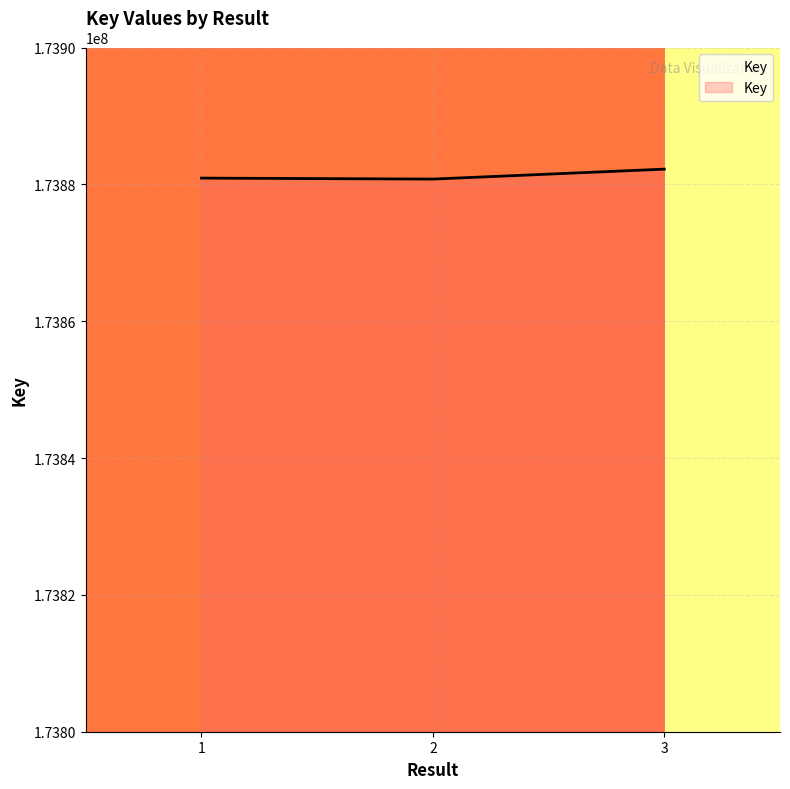

What is the change in value from 1 to 2?

-145